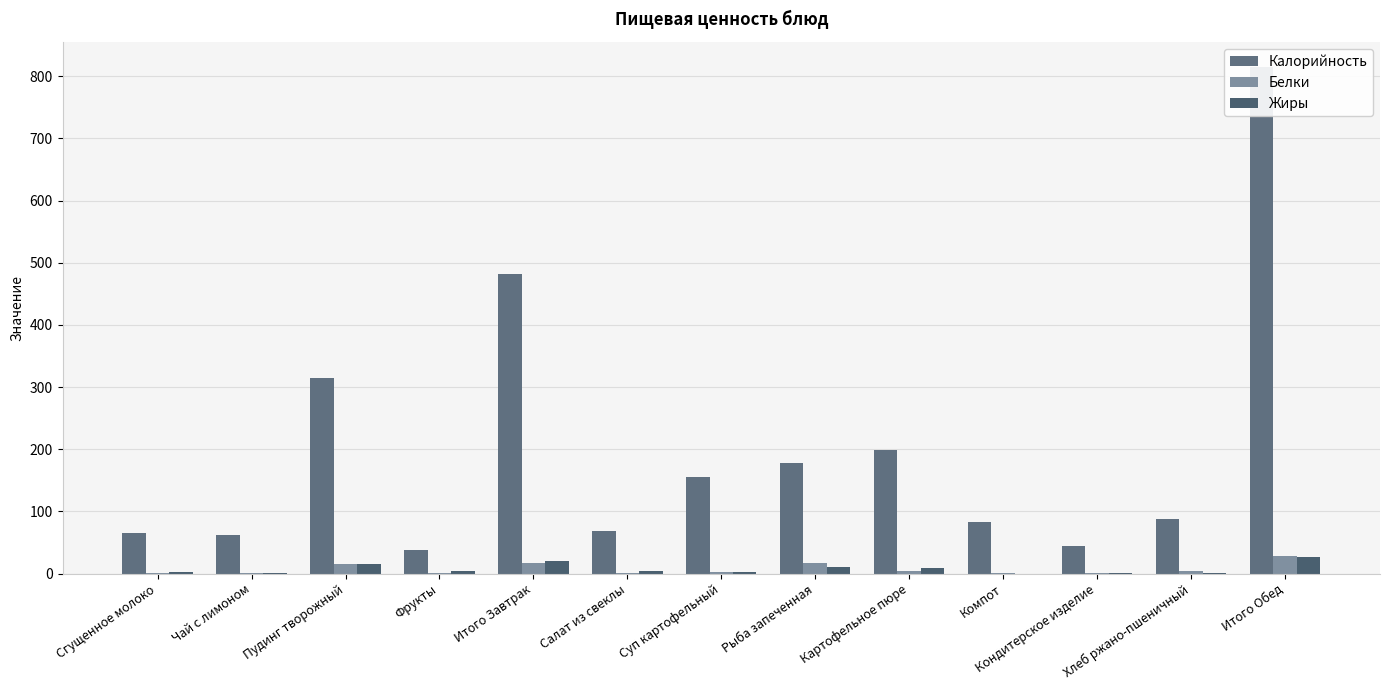

At which label does Жиры first exceed 3?

Пудинг творожный